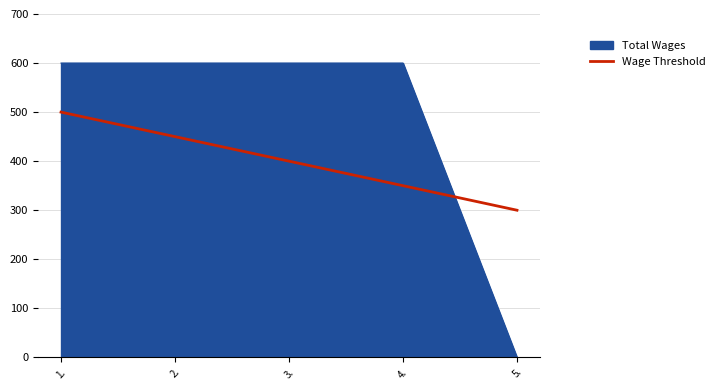

How many lines are shown in the chart?

2